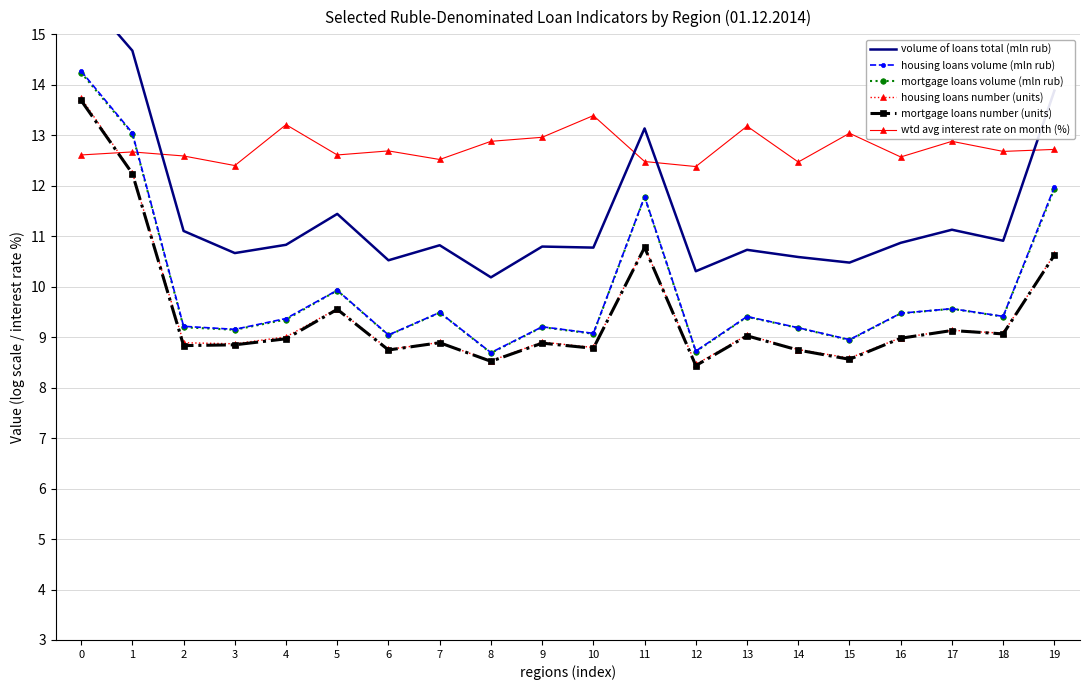

True or false: mortgage loans volume (mln rub) has more than 0 interior local peaks.

True